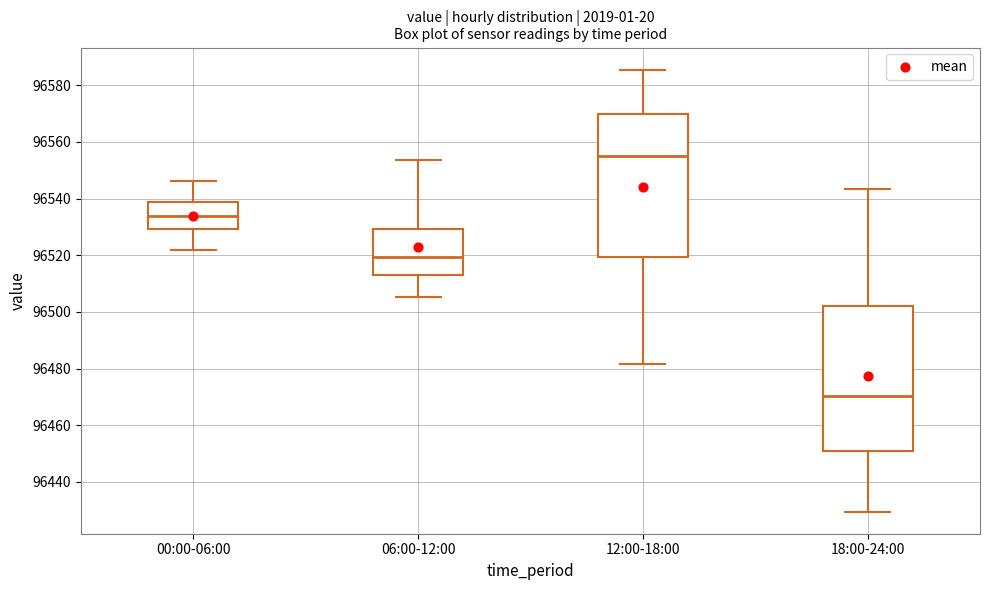

Reading left to right, read every box against the y-axis: the position of its median line, the range the box covers, and the ends of its whiskers. The values are not printed on the chart, so give them approximately, as read against the axis.

00:00-06:00: median 96534, box 96530 to 96538, whiskers 96522 to 96546
06:00-12:00: median 96520, box 96512 to 96530, whiskers 96506 to 96554
12:00-18:00: median 96556, box 96520 to 96570, whiskers 96482 to 96586
18:00-24:00: median 96470, box 96450 to 96502, whiskers 96430 to 96544